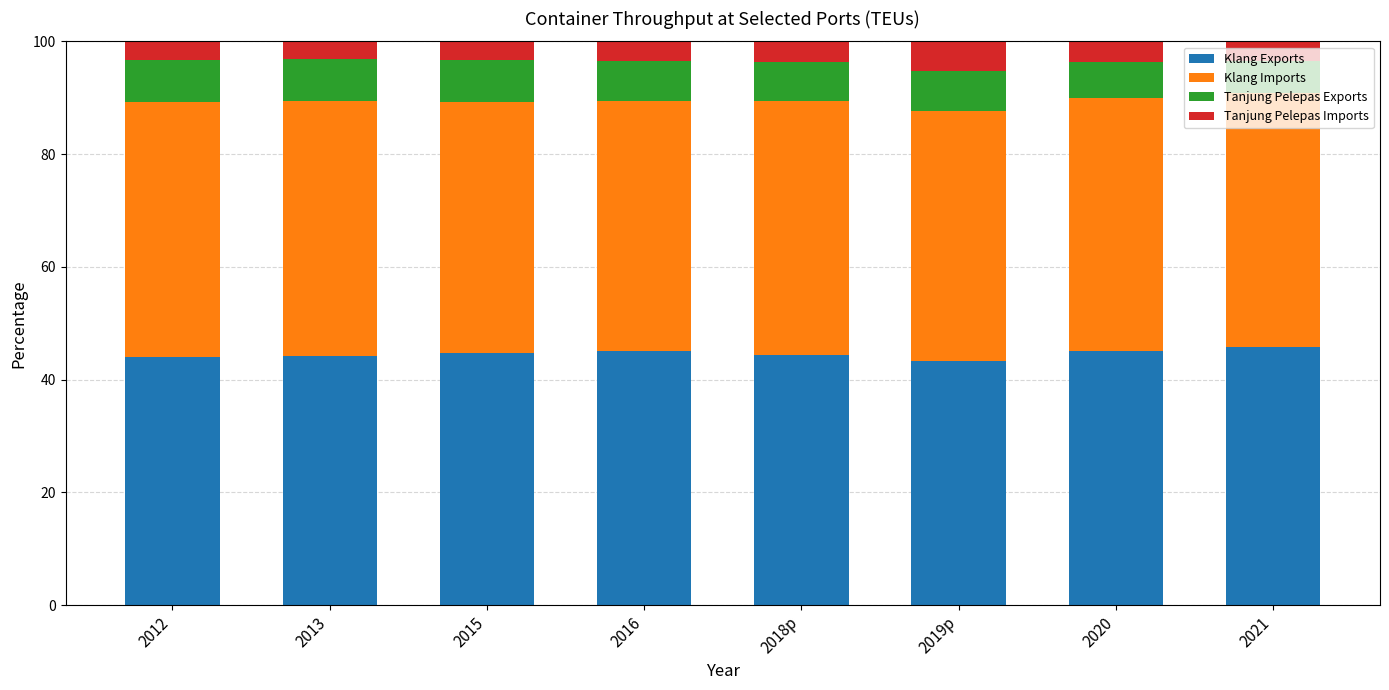

What is the total value across all series at 2019p?

100.0